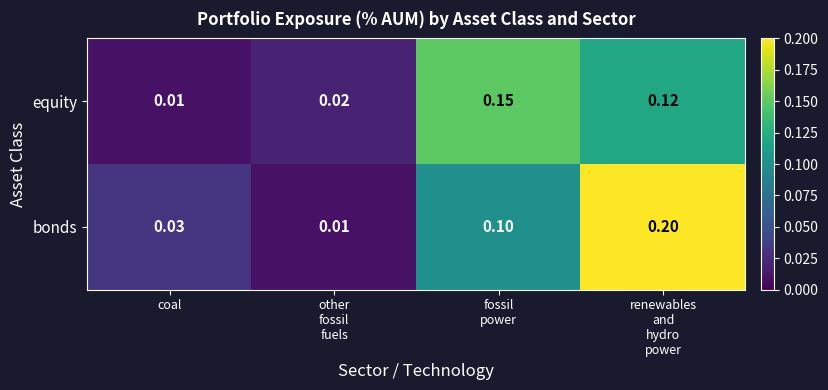

Which series has the largest range (max minus min)?

bonds